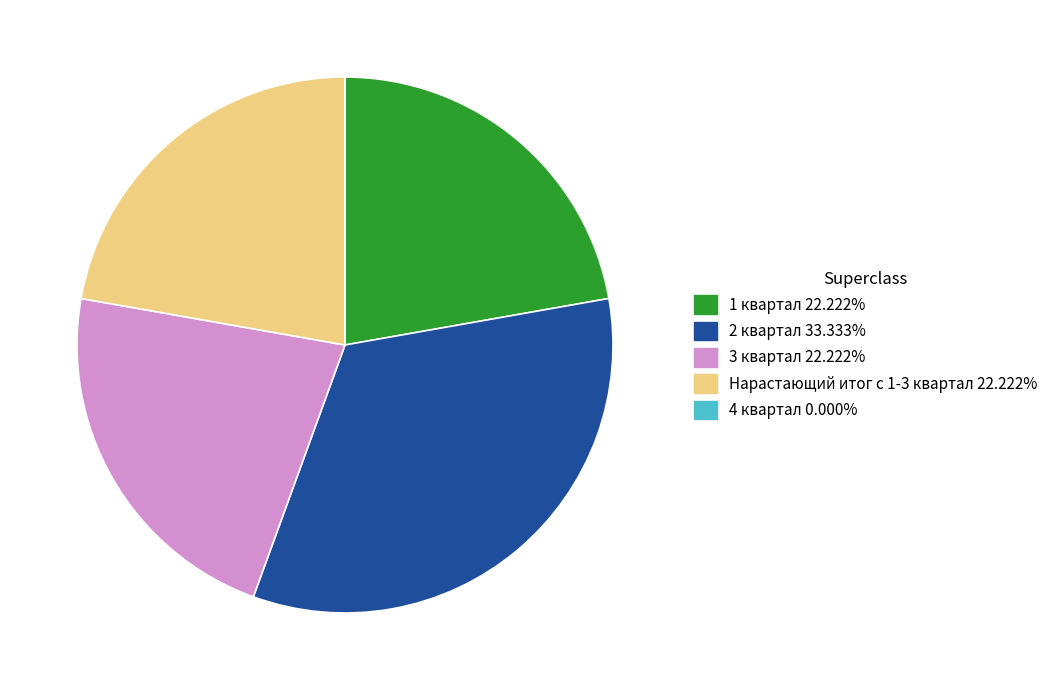

Is the sum of Нарастающий итог с 1-3 квартал and 2 квартал greater than half?

Yes